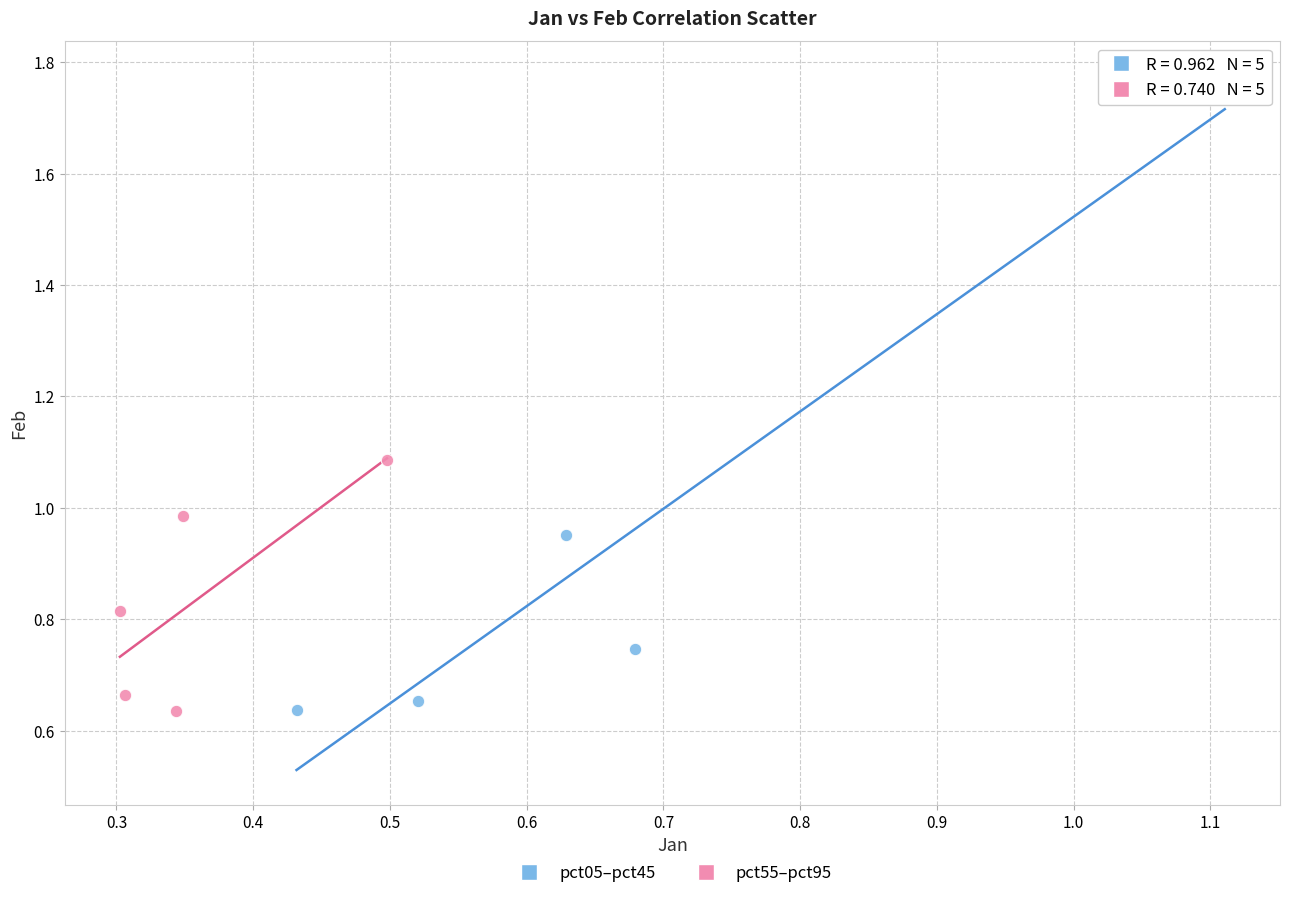

Which series has the widest spread of Y values?

pct05–pct45